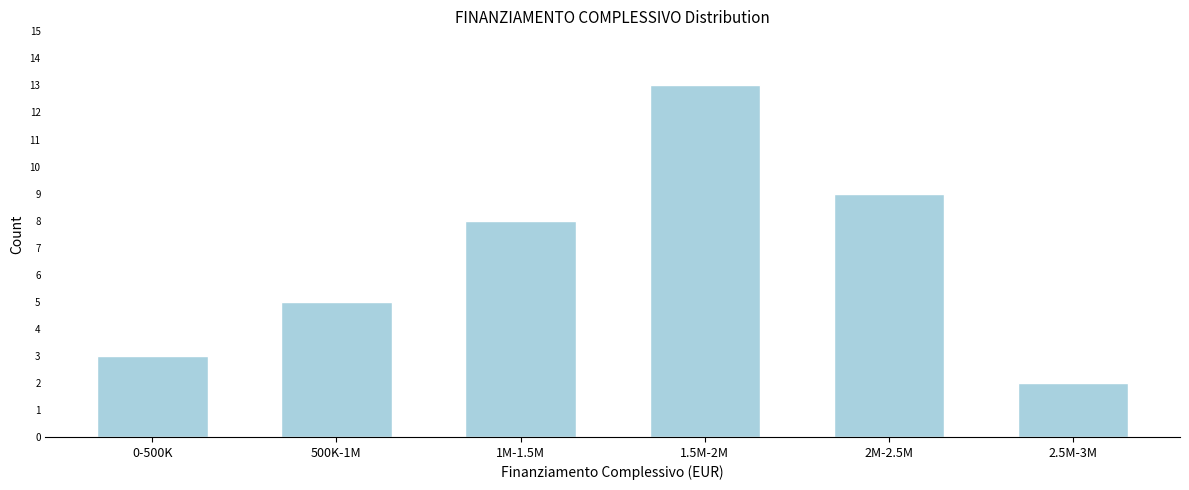

Reading left to right, extract all data points from this chart.

0-500K=3	500K-1M=5	1M-1.5M=8	1.5M-2M=13	2M-2.5M=9	2.5M-3M=2